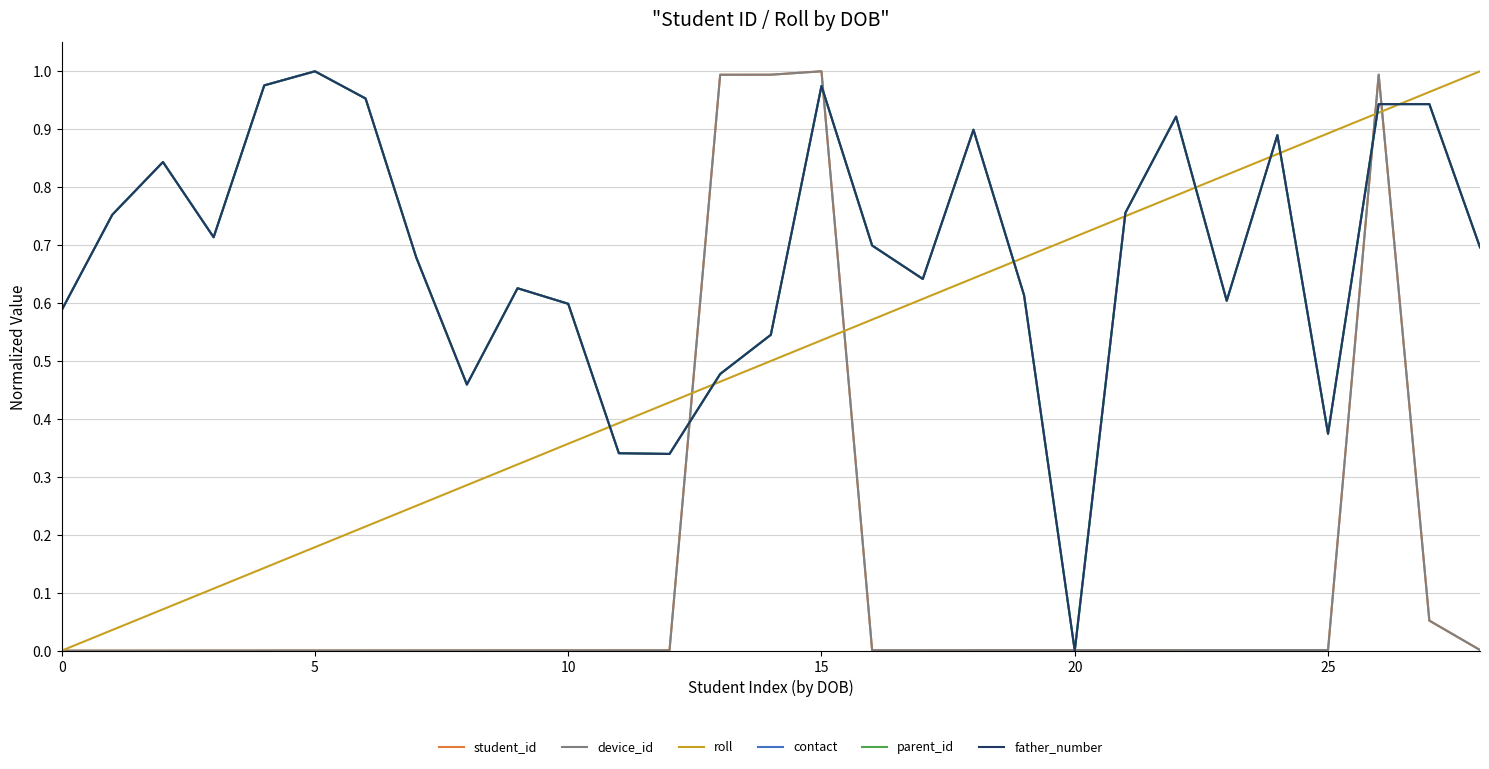

Which series has the widest spread of values?

student_id